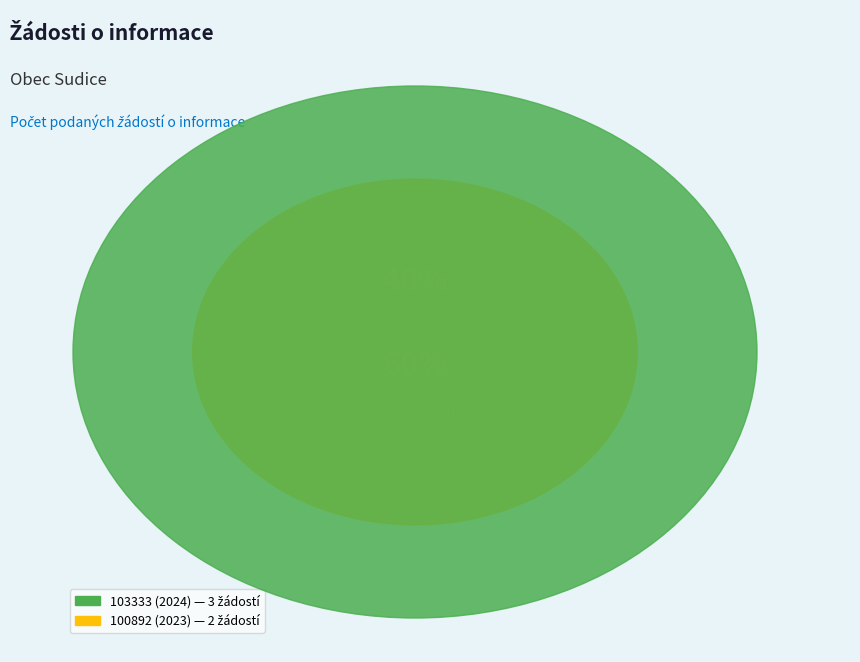

What is the change in value from 103333 (2024) to 100892 (2023)?

-1